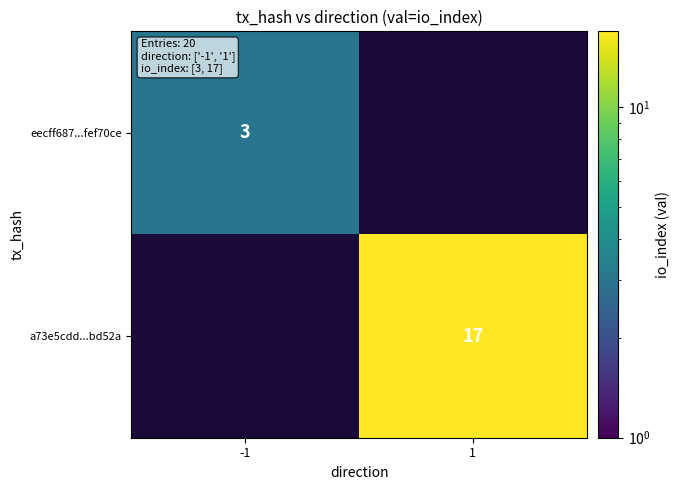

Is the value of eecff687...fef70ce at -1 greater than the value of a73e5cdd...bd52a at 1?

No